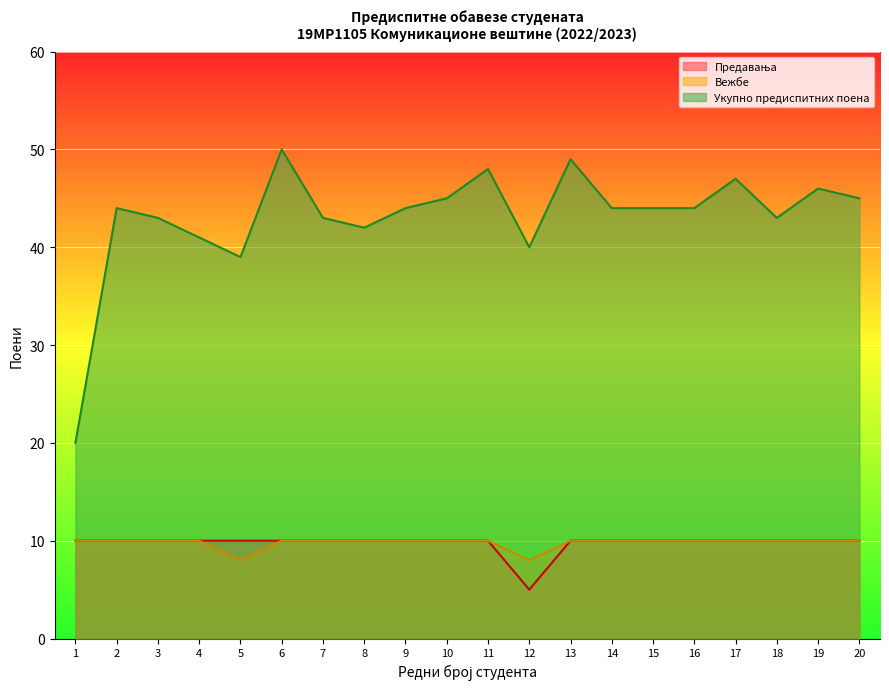

Rank the series at 15 from lowest to highest value.

Предавања, Вежбе, Укупно предиспитних поена